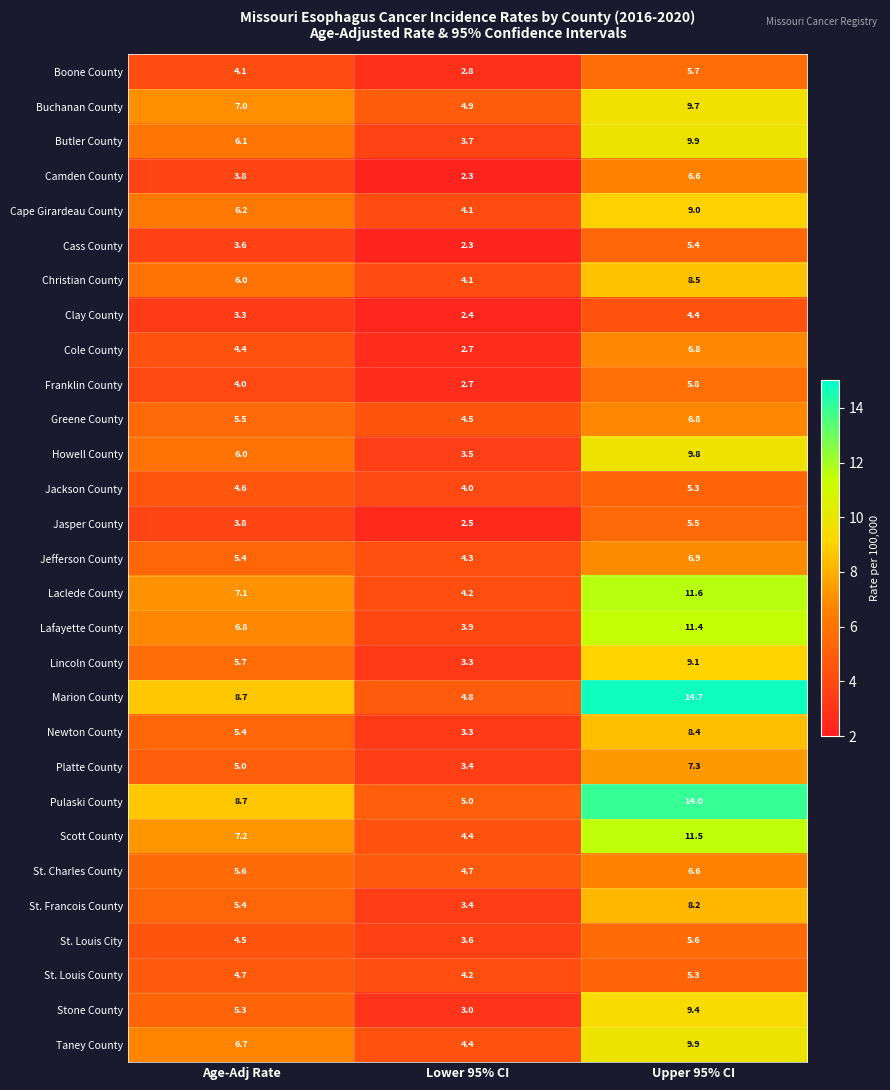

What is the smallest value displayed?

2.3